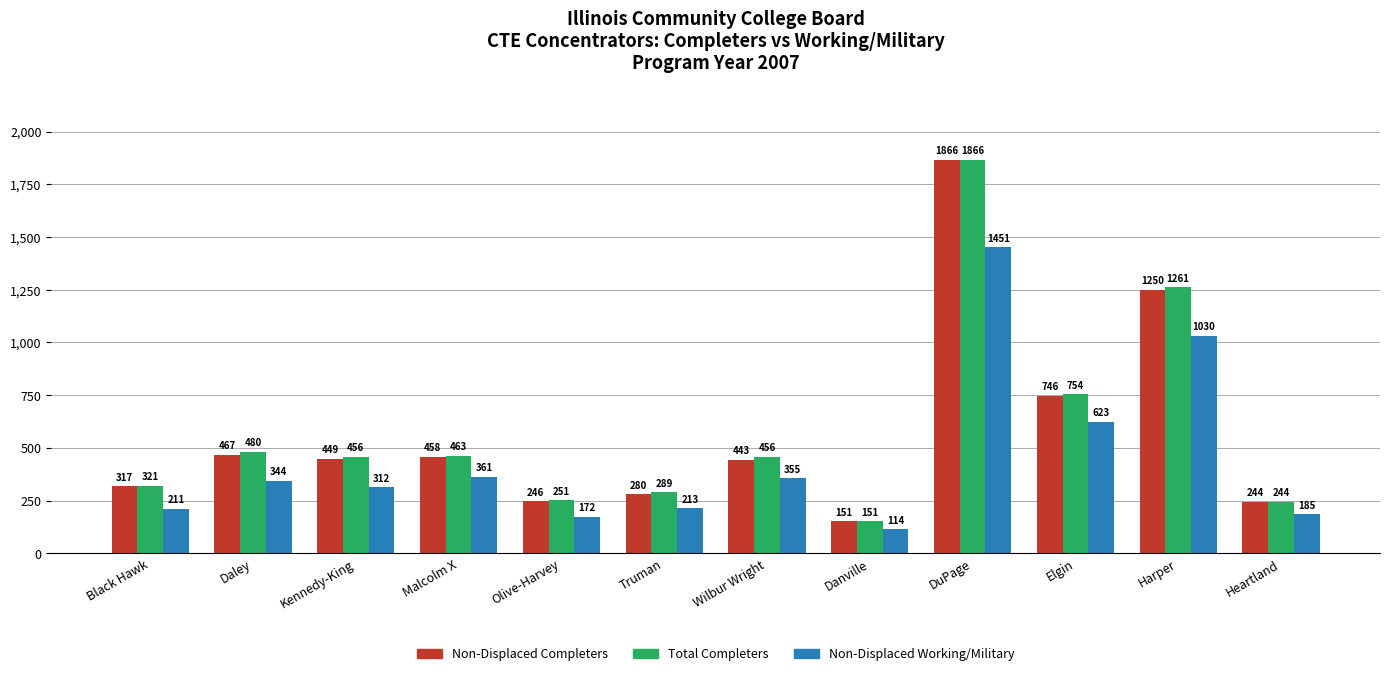

What is the average value of the Total Completers series?

583